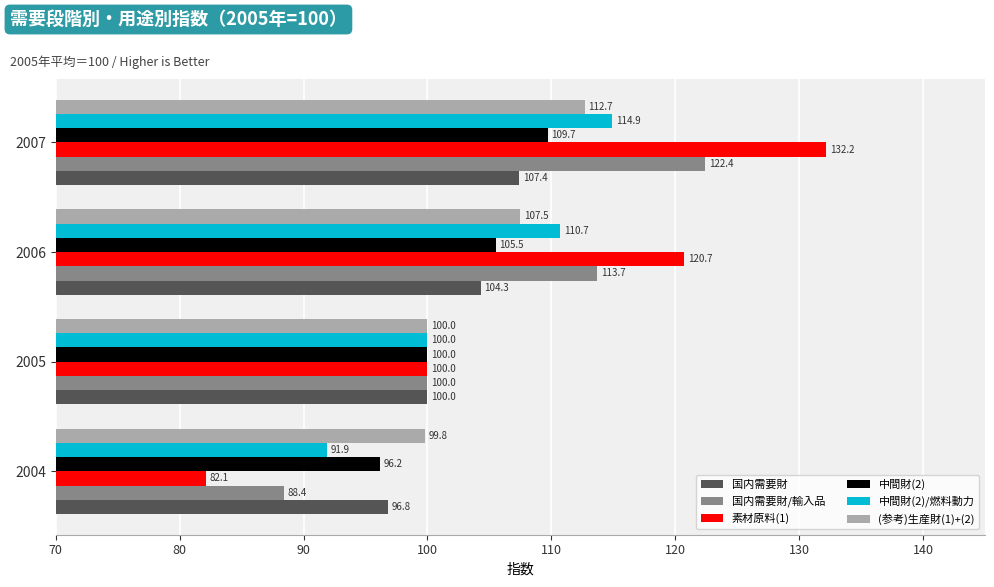

At how many categories does at least one series exceed 104?

2